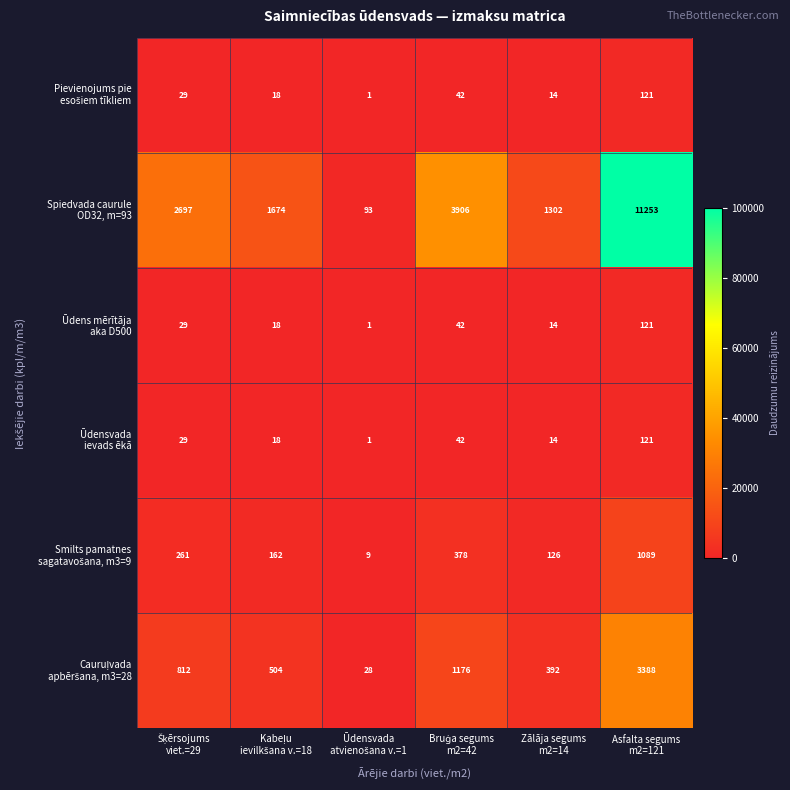

At how many categories does at least one series exceed 1822?

3